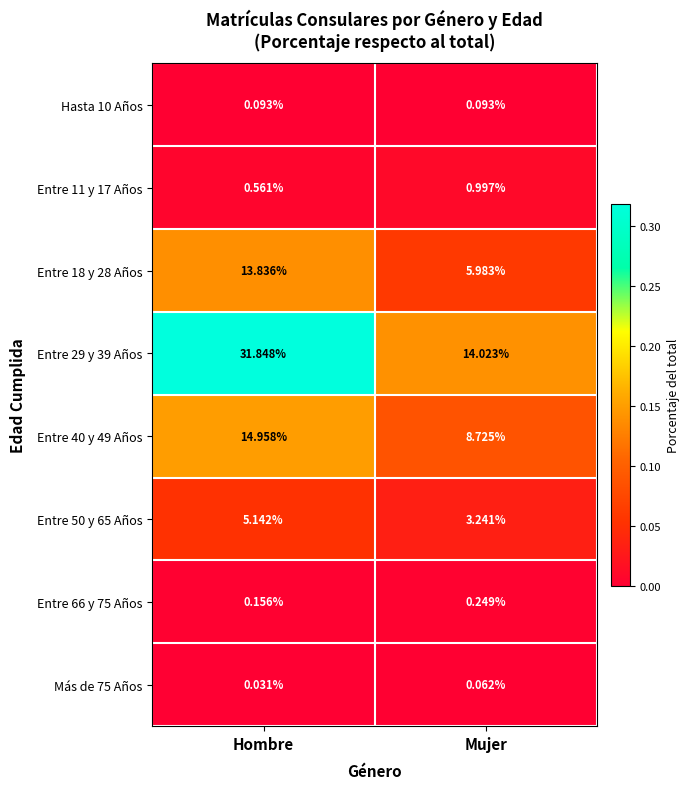

Which series has the largest range (max minus min)?

Entre 29 y 39 Años